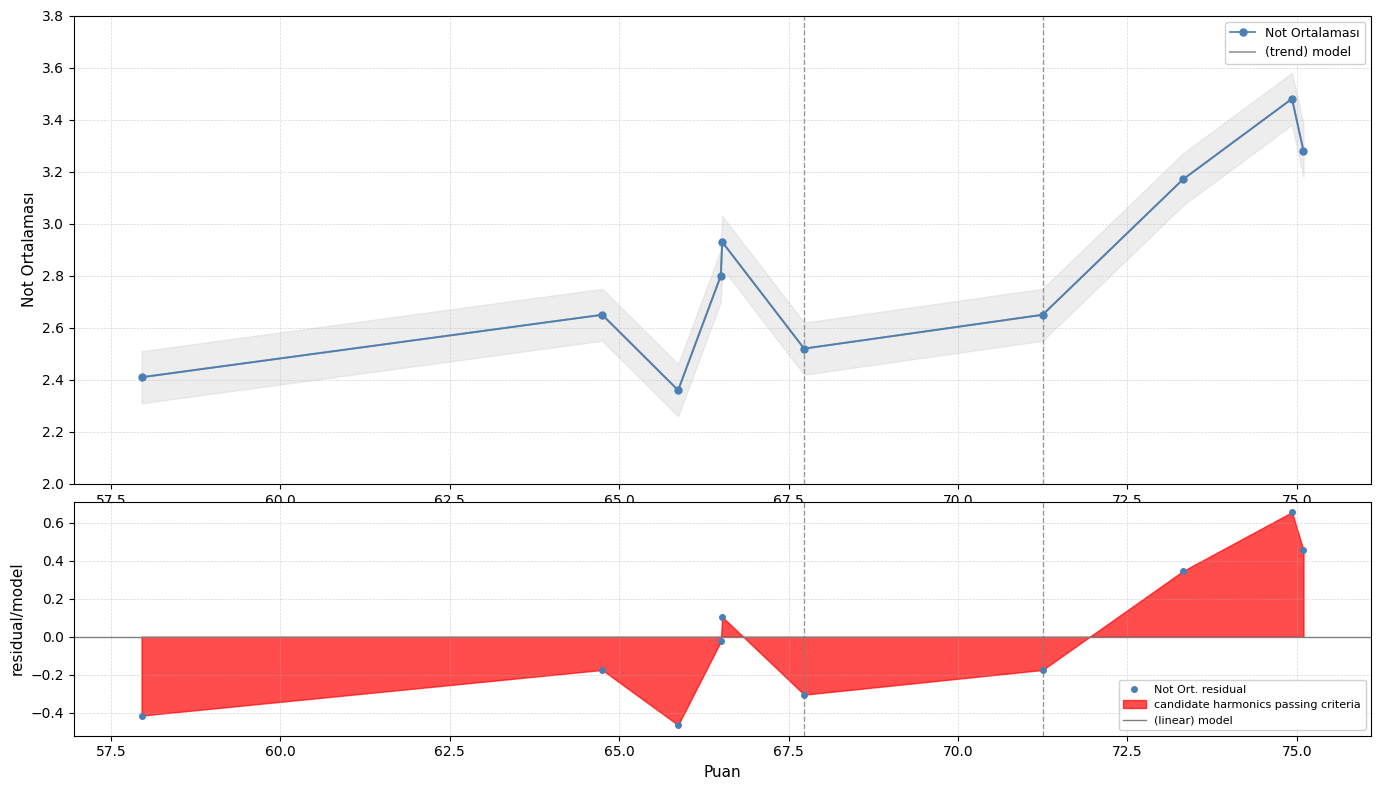

How many interior local valleys (lower than both neighbors) does the data have?

2